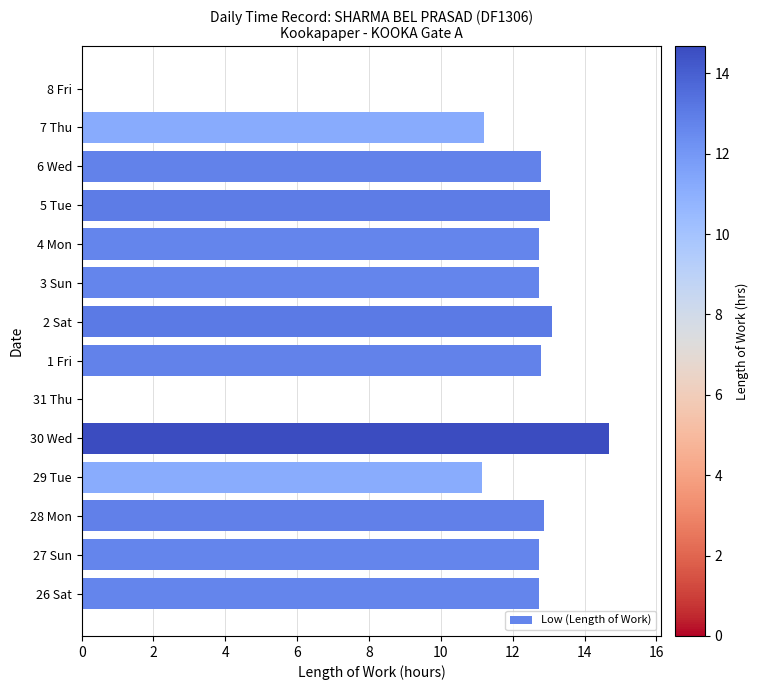

What is the sum of the values at 1 Fri and 6 Wed?

25.6